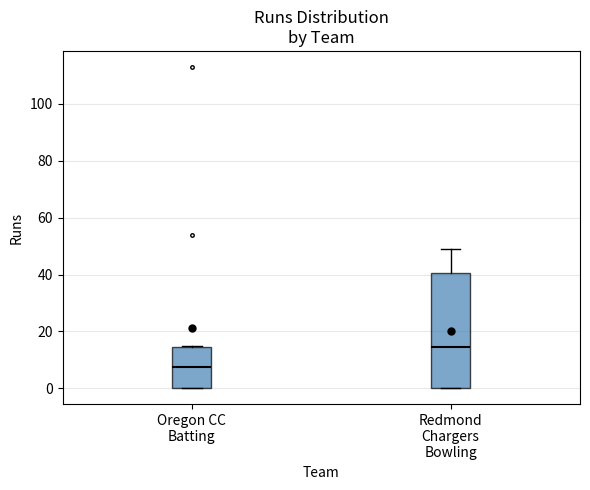

Which box's median line is the highest?

Redmond Chargers Bowling